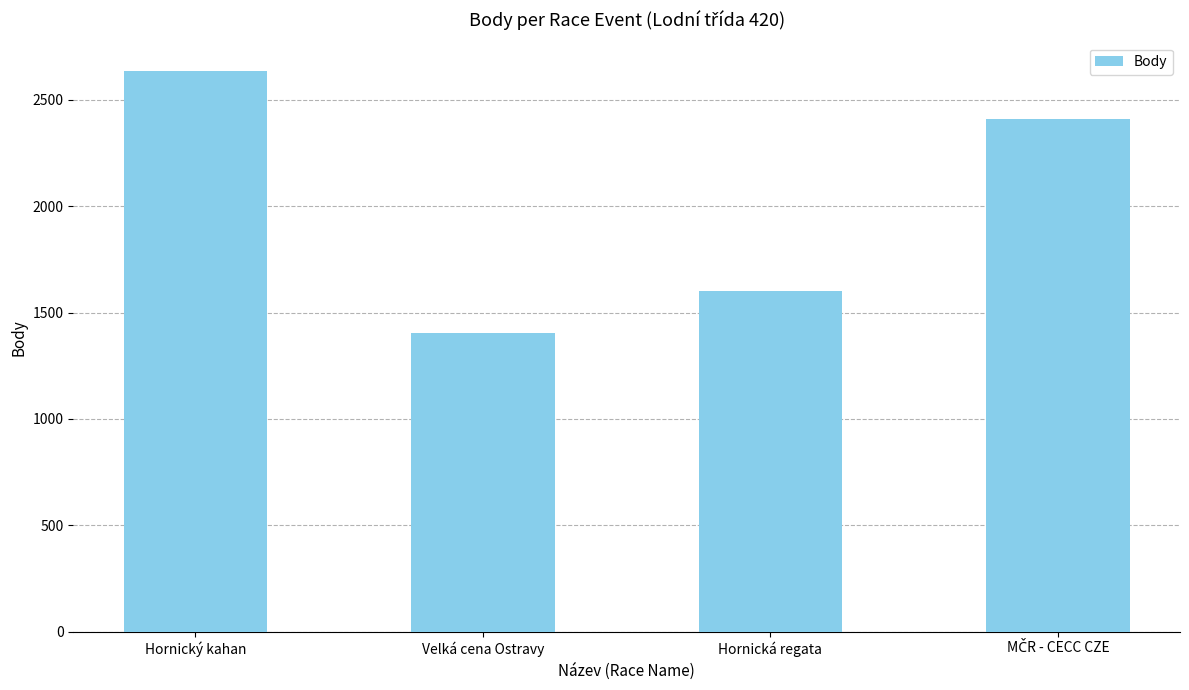

The value at Hornická regata is 729. True or false?

False